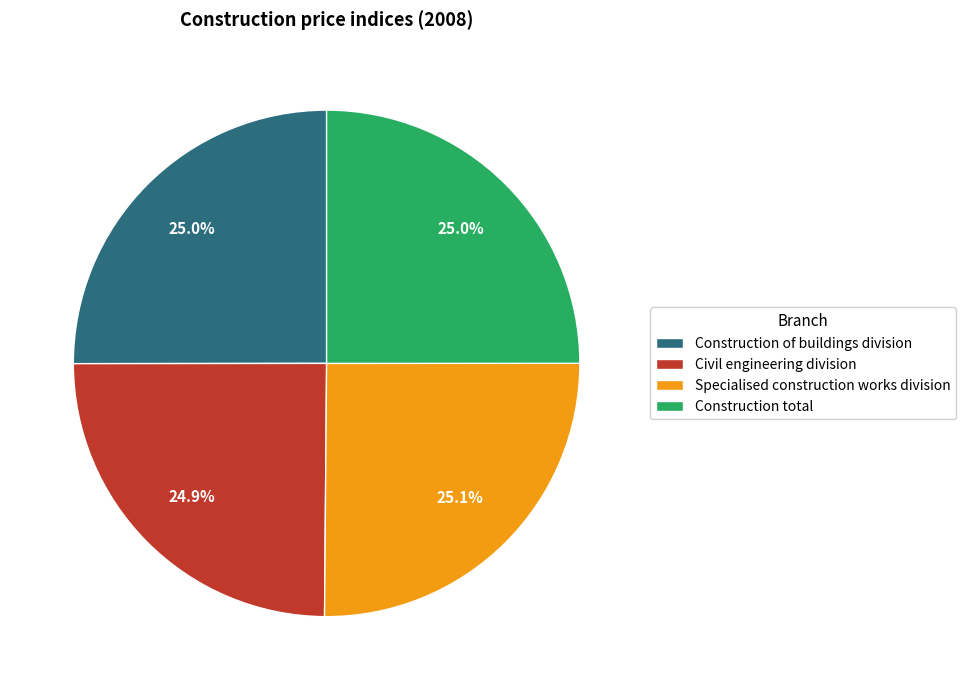

What portion of the pie excludes Construction total?

75.0%